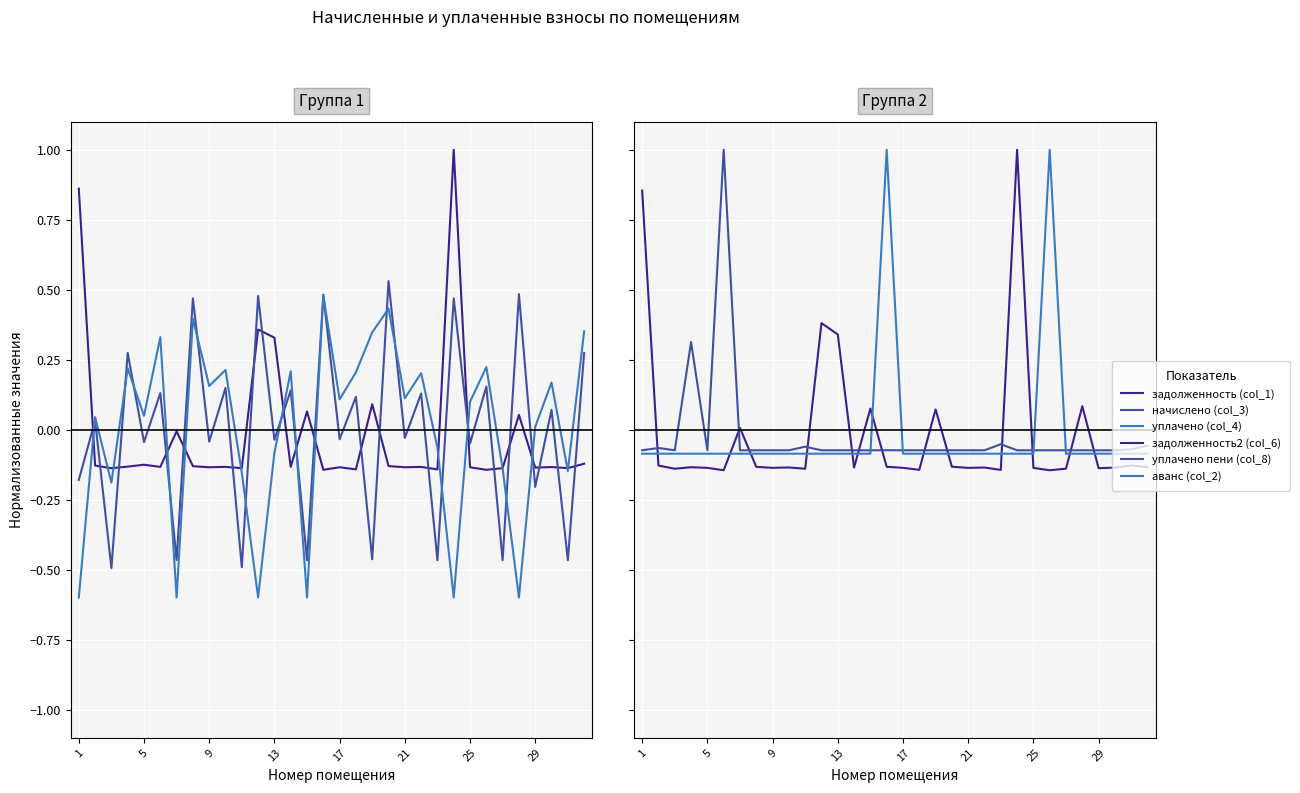

What is the minimum value for уплачено (col_4)?

-0.6